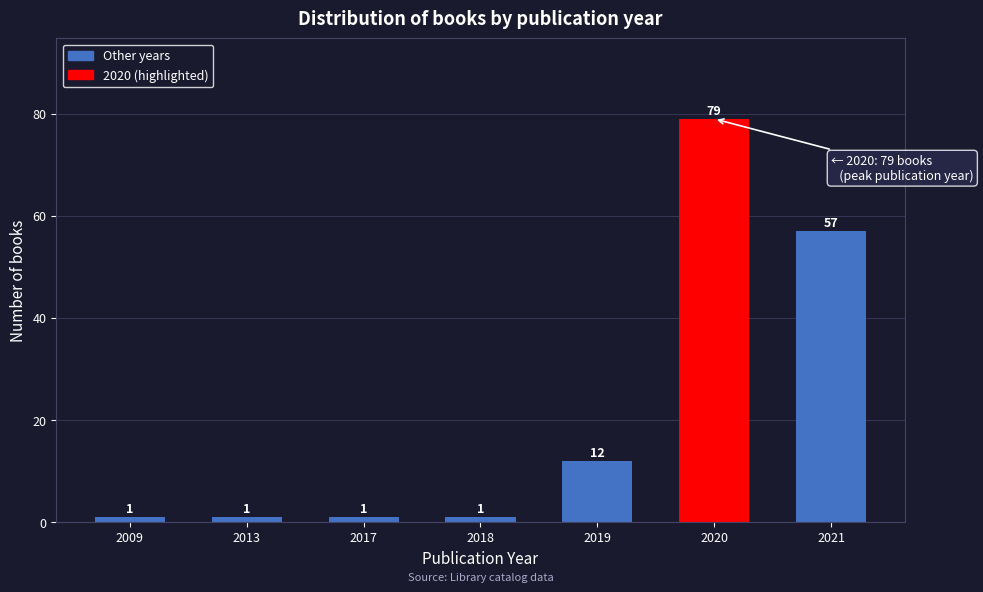

Reading right to left, list all the values displayed in this chart.

57	79	12	1	1	1	1